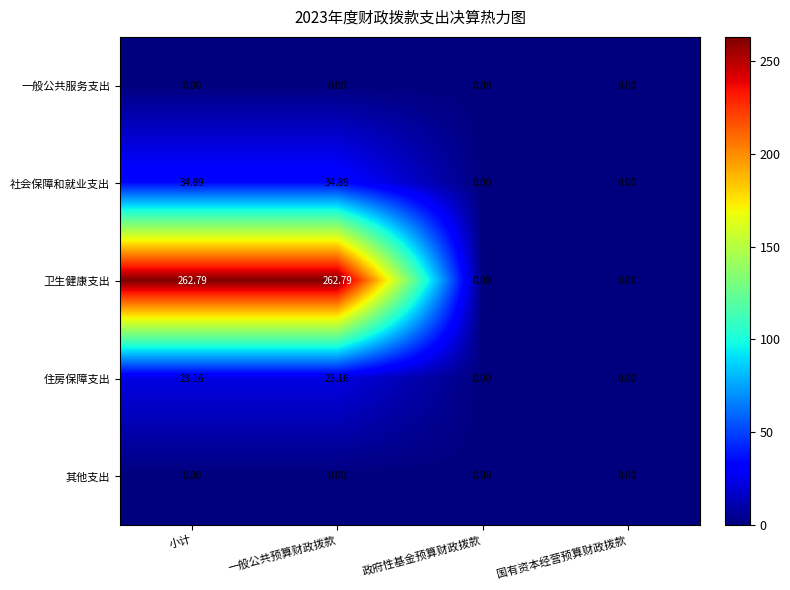

Between 一般公共预算财政拨款 and 国有资本经营预算财政拨款, which series saw the biggest shift?

卫生健康支出